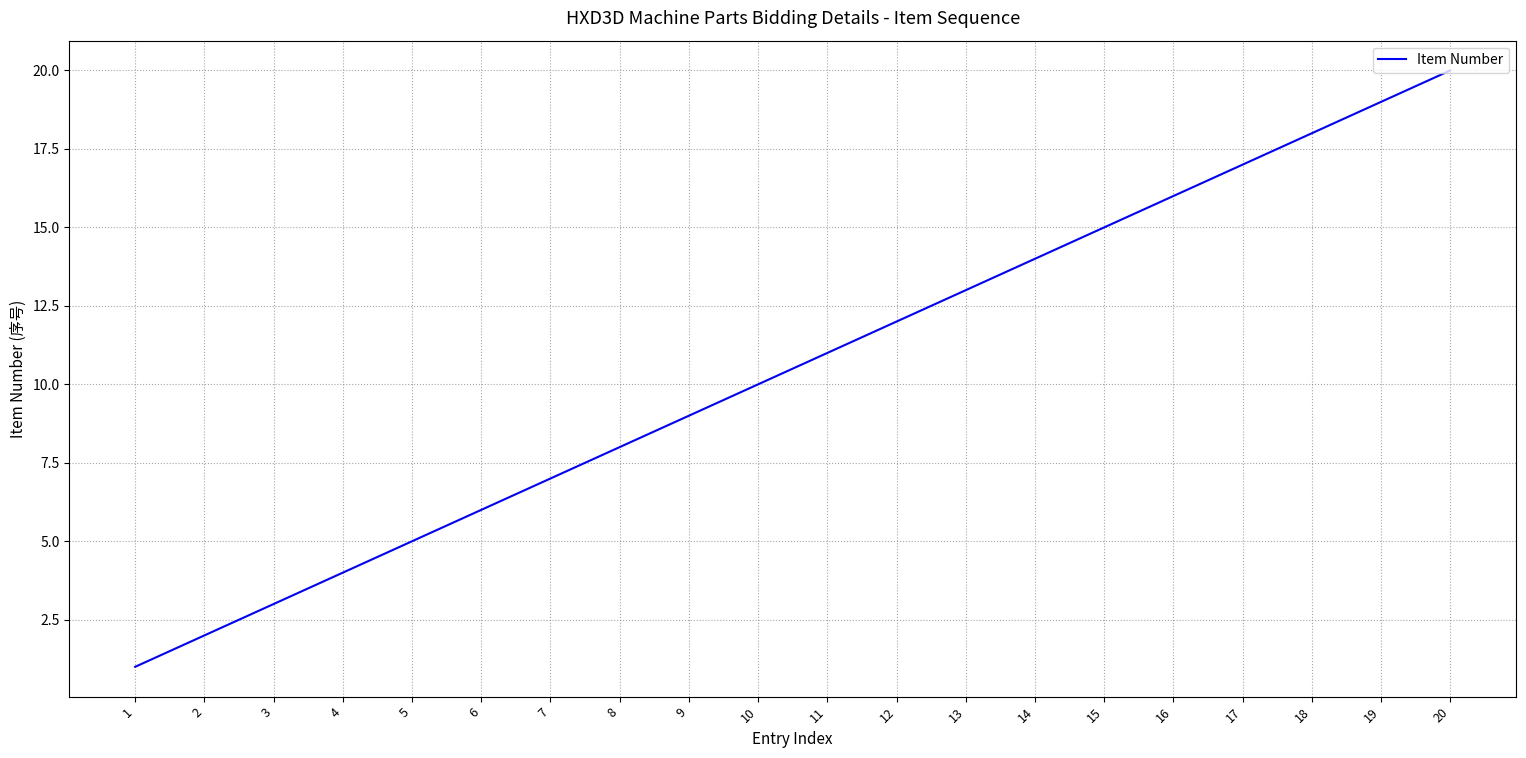

What is the ratio of the value at 15 to the value at 5?

3.0